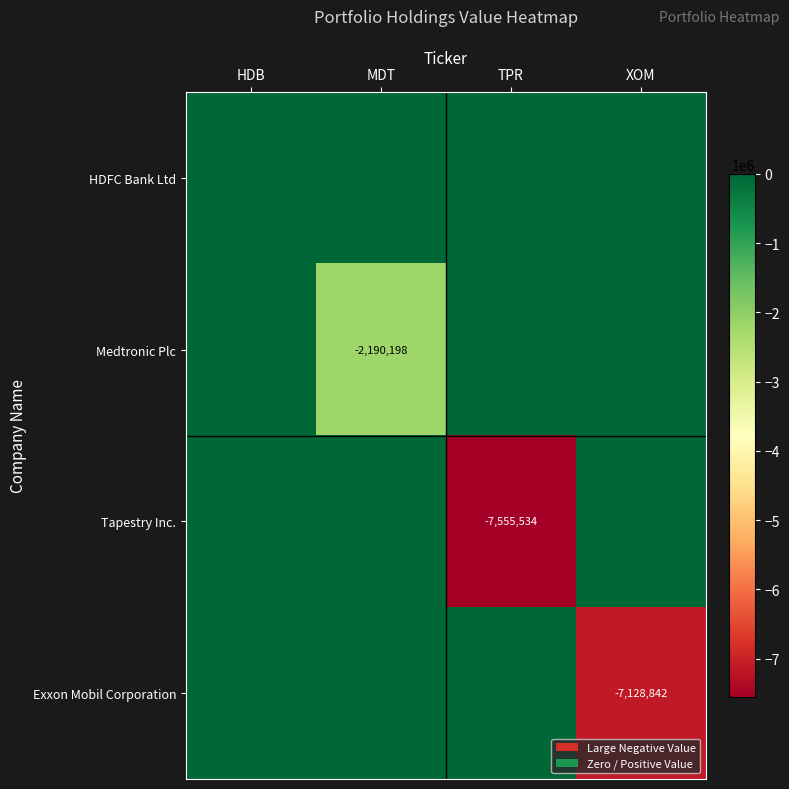

Which series has the widest spread of values?

Tapestry Inc.